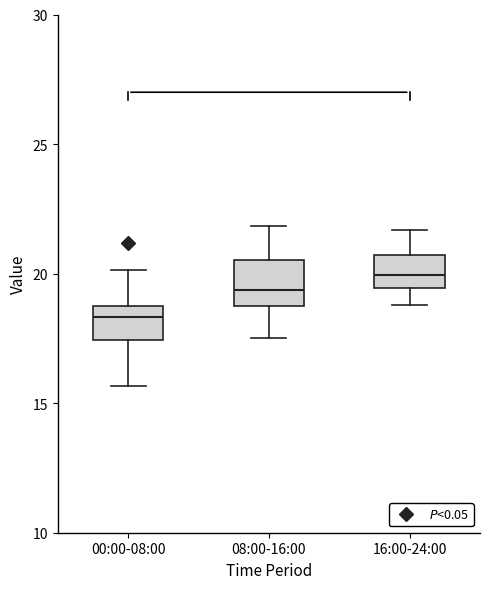

Where does the lower whisker of the box for 08:00-16:00 end on the y-axis? The values are not printed on the chart, so give them approximately, as read against the axis.

17.5